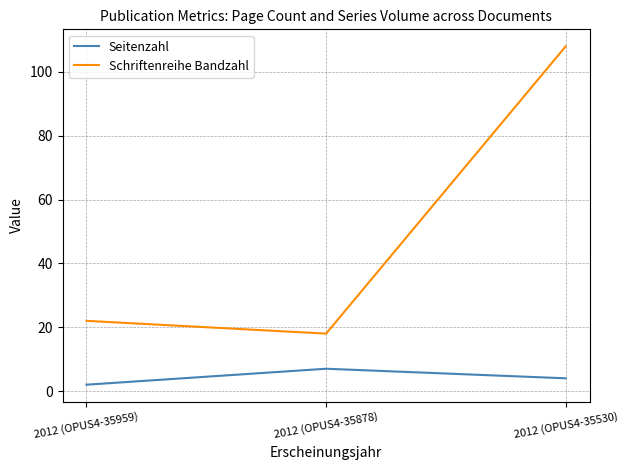

What is the total value across all series at 2012 (OPUS4-35959)?

24